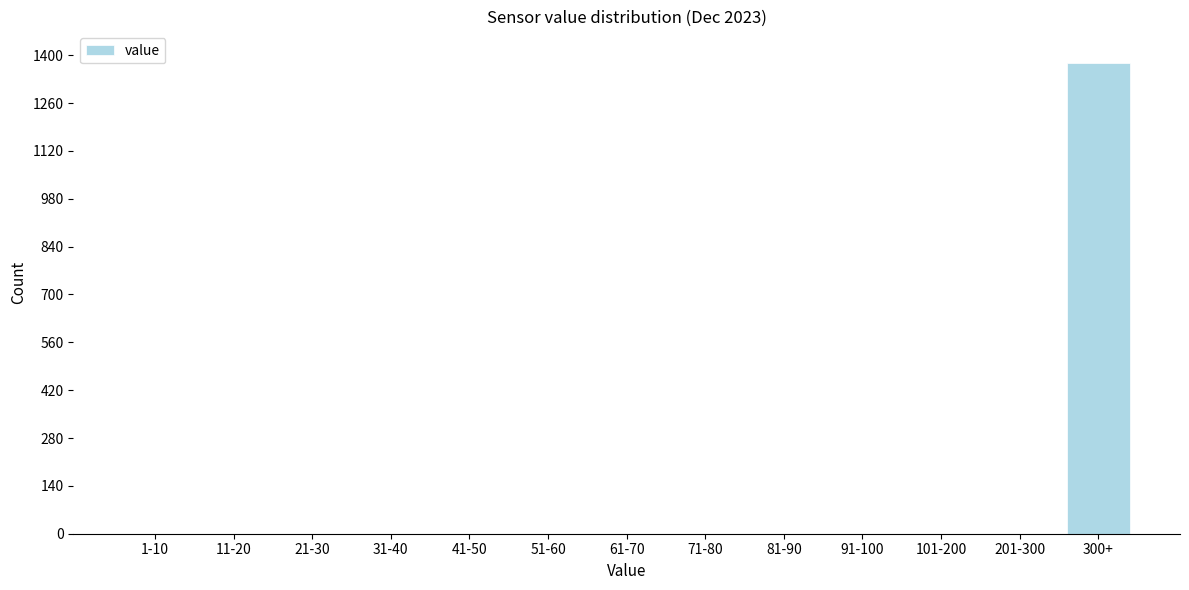

Reading right to left, extract all data points from this chart.

300+=1378	201-300=0	101-200=0	91-100=0	81-90=0	71-80=0	61-70=0	51-60=0	41-50=0	31-40=0	21-30=0	11-20=0	1-10=0